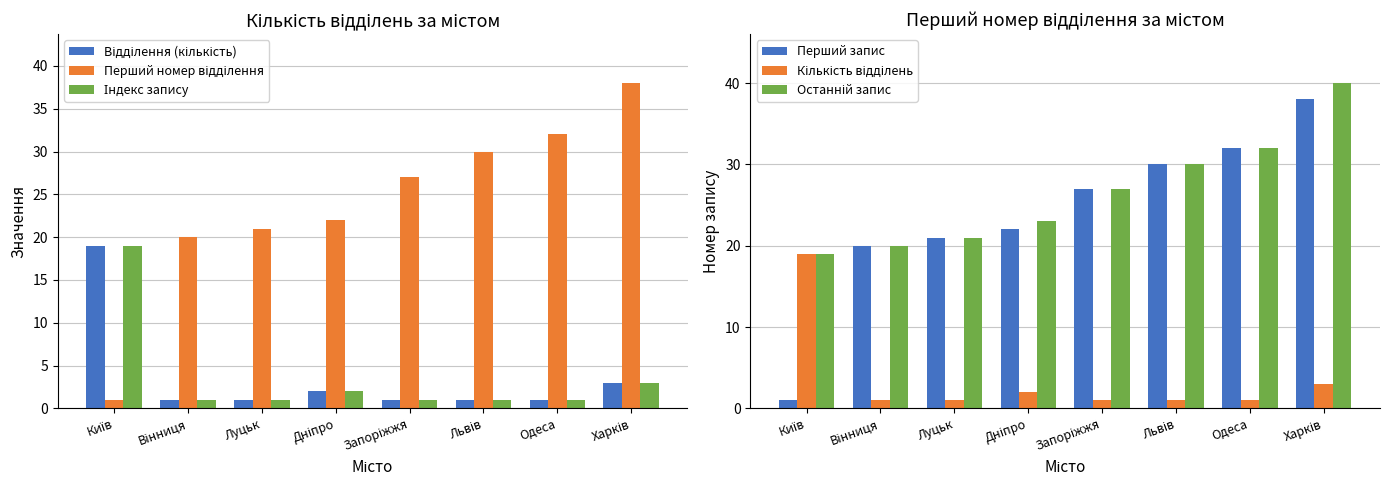

Which series has the widest spread of values?

Перший номер відділення